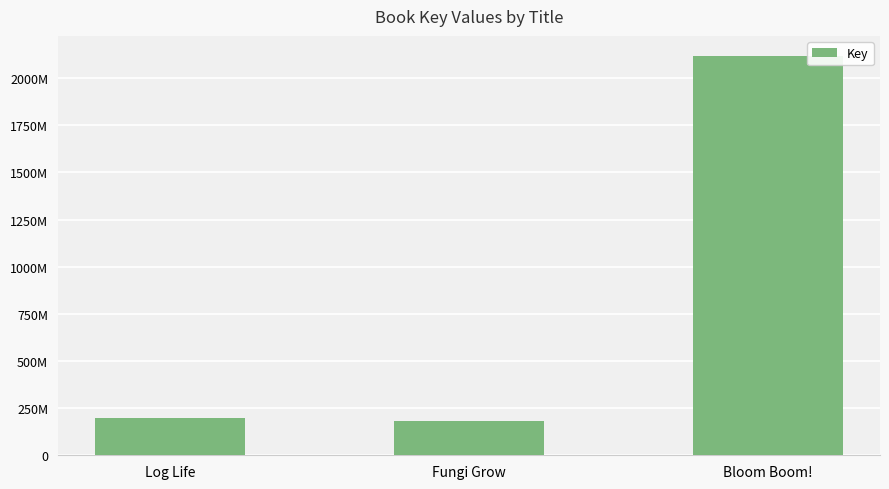

What is the change in value from Log Life to Fungi Grow?

-12799393